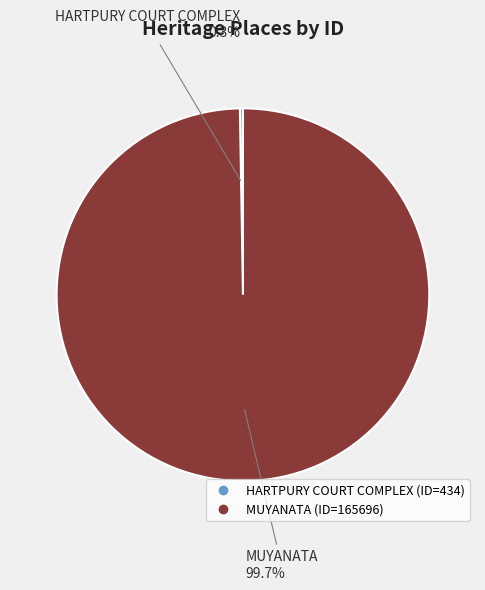

What portion of the pie excludes MUYANATA?

0.3%